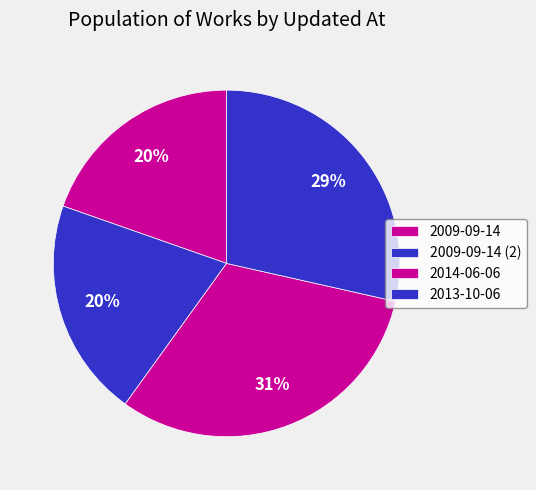

Rank the categories by value from highest to lowest.

2014-06-06 03:30:52, 2013-10-06 19:49:01, 2009-09-14 19:35:25, 2009-09-14 19:35:01